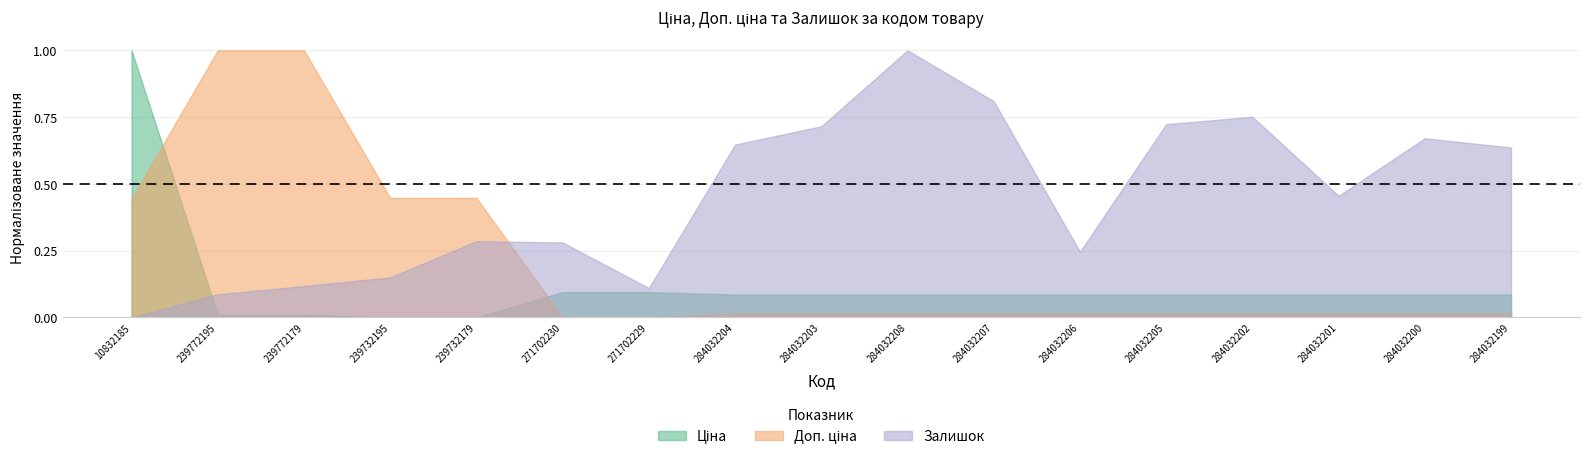

Is it true that Доп. ціна equals 1074.5 at 271702229?

True